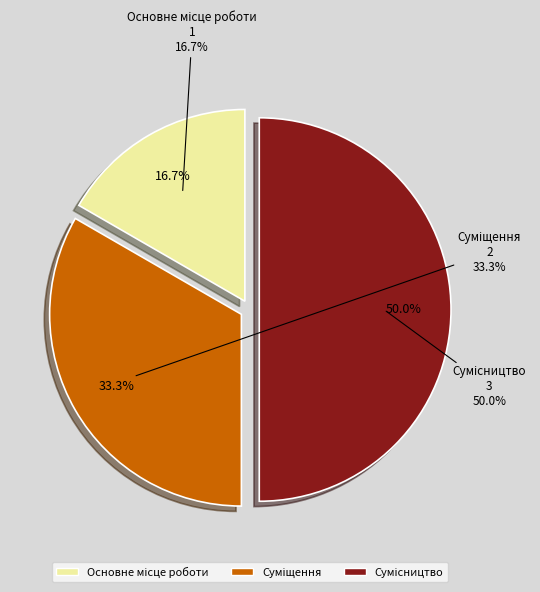

Which category has the biggest portion of the pie?

Сумісництво